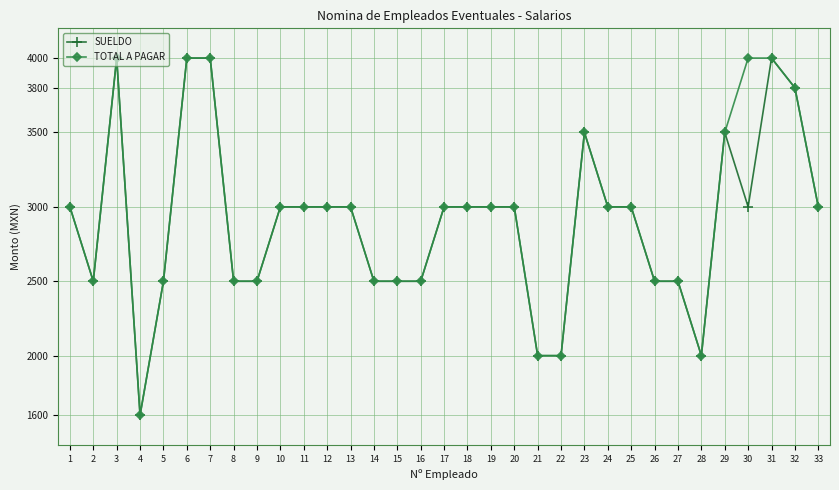

What is the minimum value for TOTAL A PAGAR?

1600